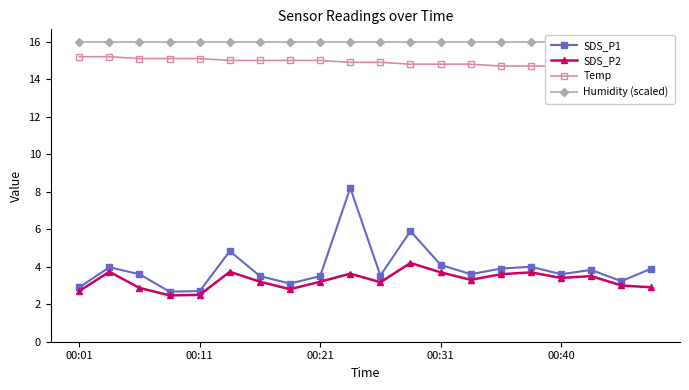

True or false: SDS_P2 has more than 0 points higher than both neighbors.

True